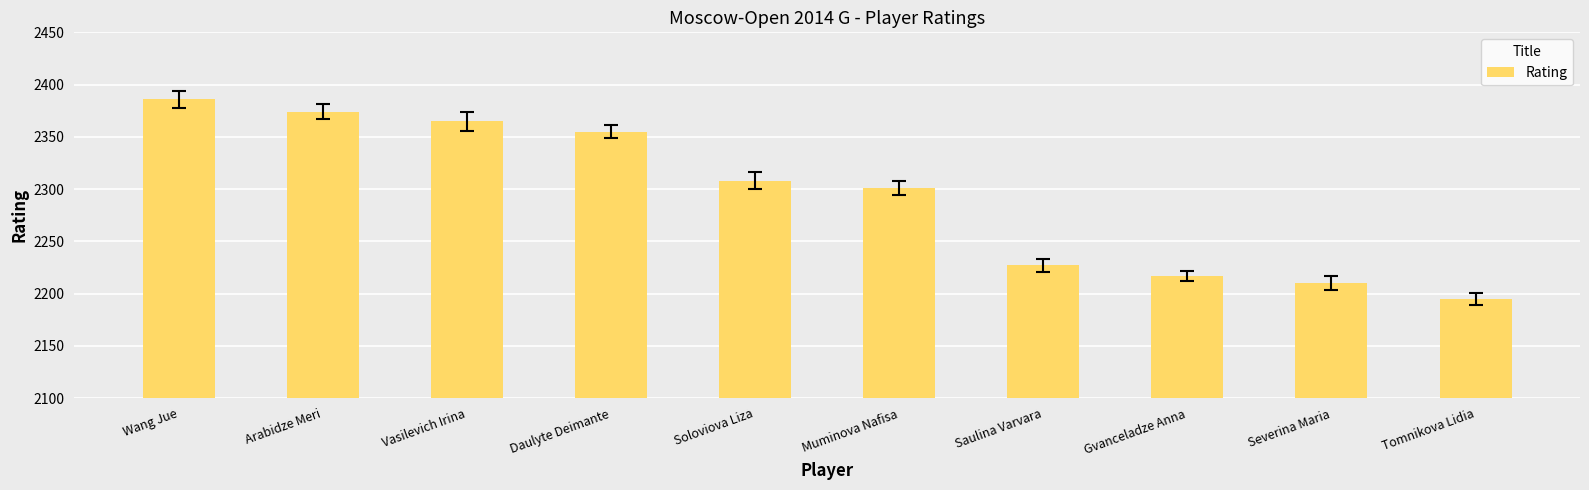

List the labels in order of value, smallest first.

Tomnikova Lidia, Severina Maria, Gvanceladze Anna, Saulina Varvara, Muminova Nafisa, Soloviova Liza, Daulyte Deimante, Vasilevich Irina, Arabidze Meri, Wang Jue